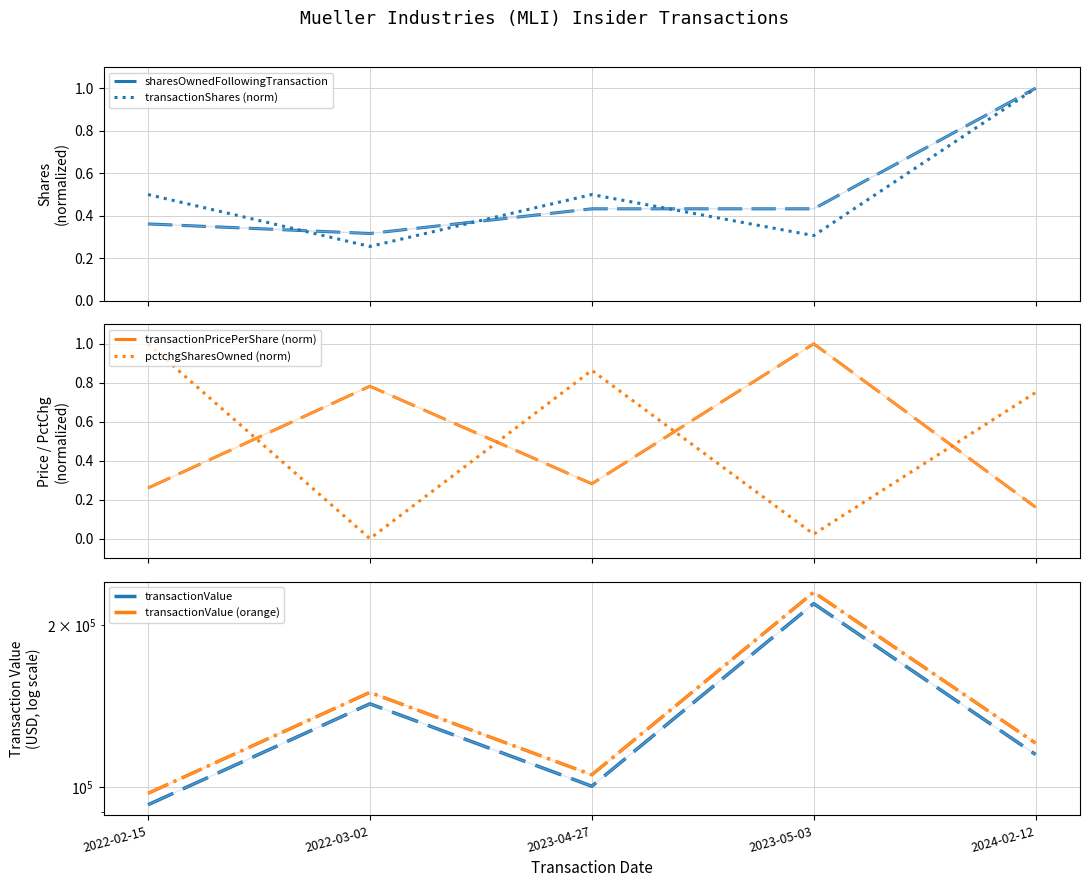

Between 2023-04-27 and 2024-02-12, which is larger?

2024-02-12